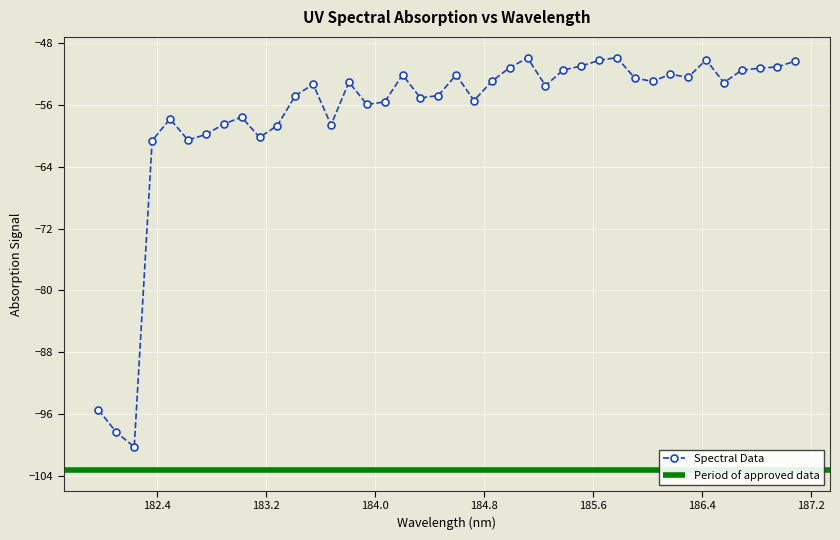

True or false: there are more than 2 points higher than both neighbors.

True